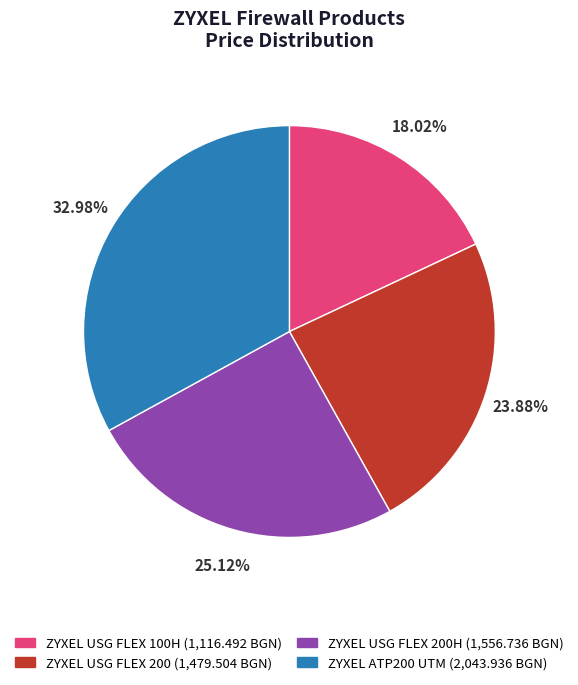

Between ZYXEL USG FLEX 200 (1,479.504 BGN) and ZYXEL USG FLEX 100H (1,116.492 BGN), which is larger?

ZYXEL USG FLEX 200 (1,479.504 BGN)